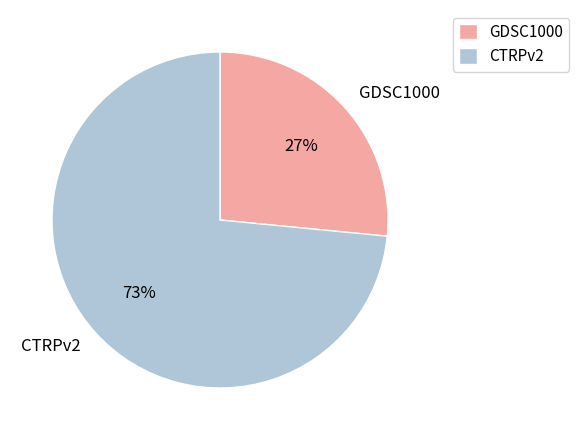

Does CTRPv2 represent more than half of the total?

Yes